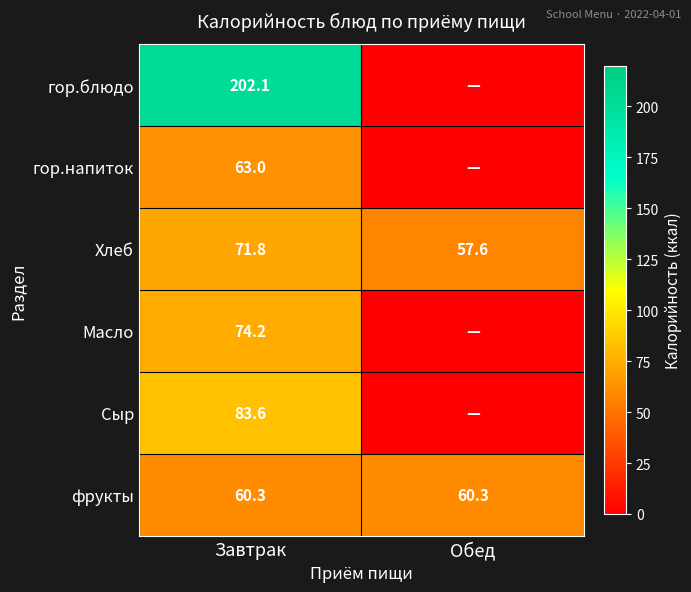

What is the total value across all series at Завтрак?

555.0